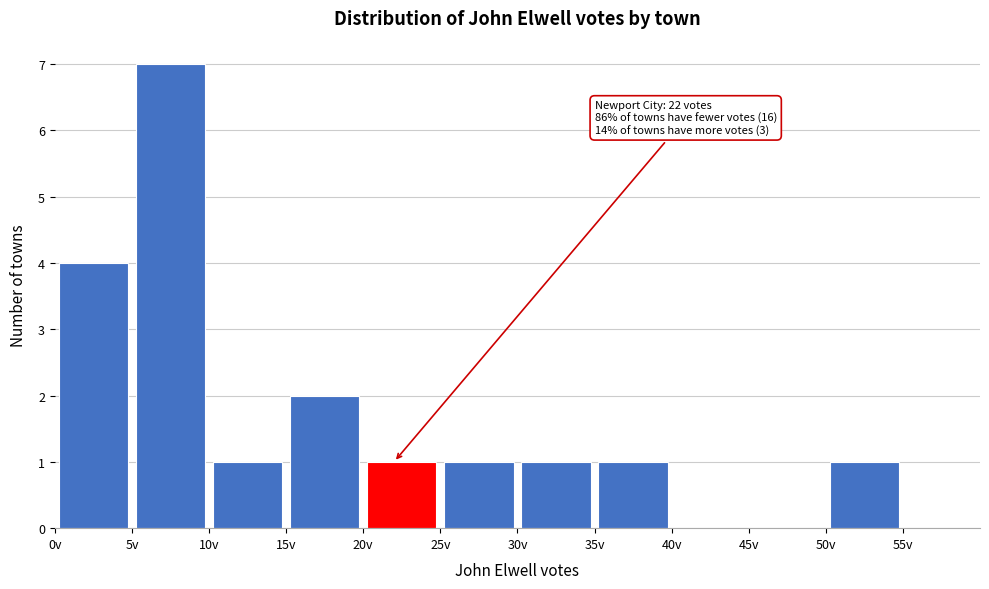

Over which range of the x-axis is the bar tallest?

5 to 10